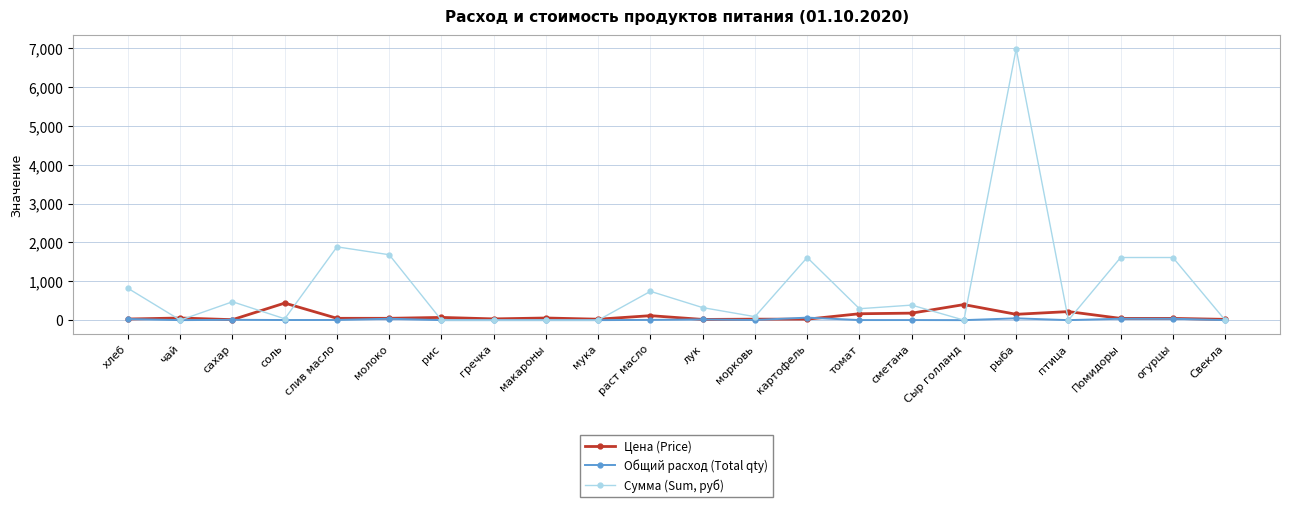

What is the difference between the highest and lowest values at мука?

24.0